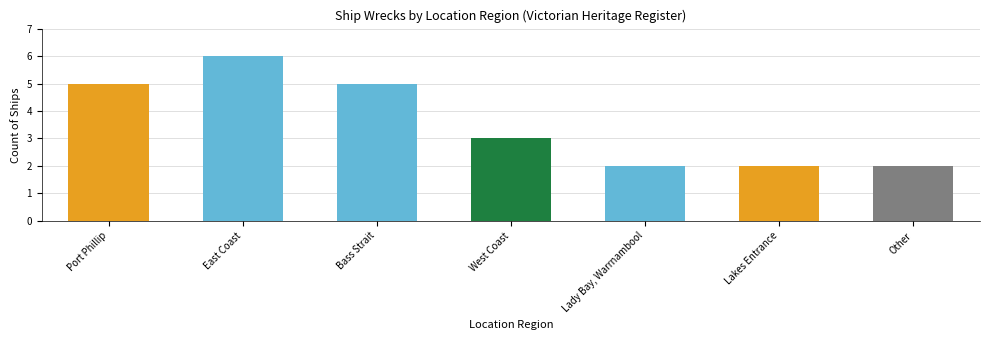

How many values are below 3?

3